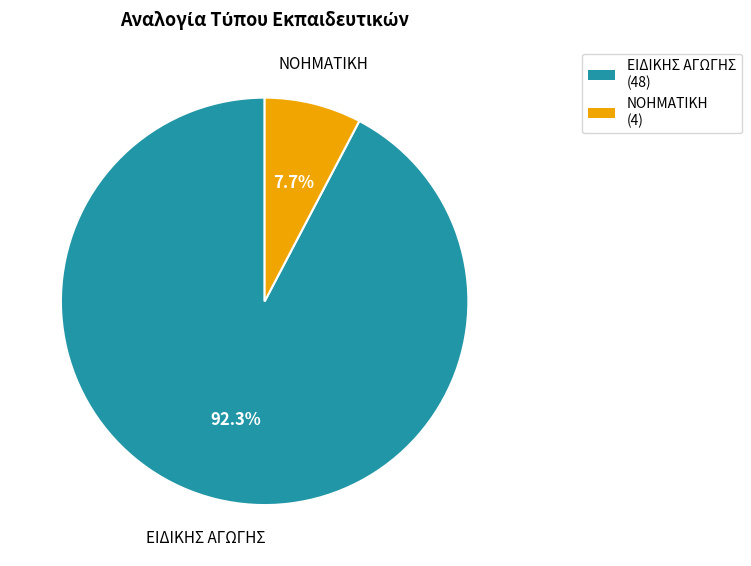

What percentage is the ΝΟΗΜΑΤΙΚΗ slice, to the nearest percent?

8%